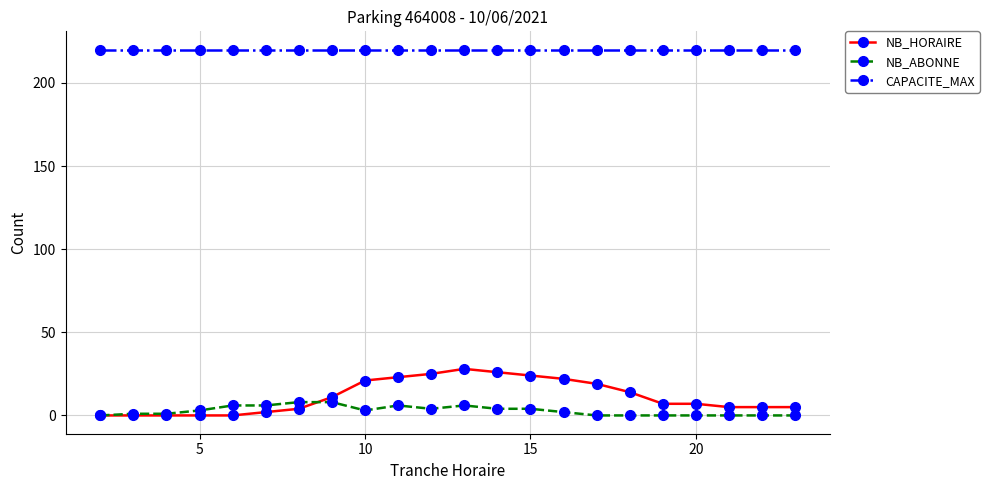

List the series in order of their peak value, lowest first.

NB_ABONNE, NB_HORAIRE, CAPACITE_MAX